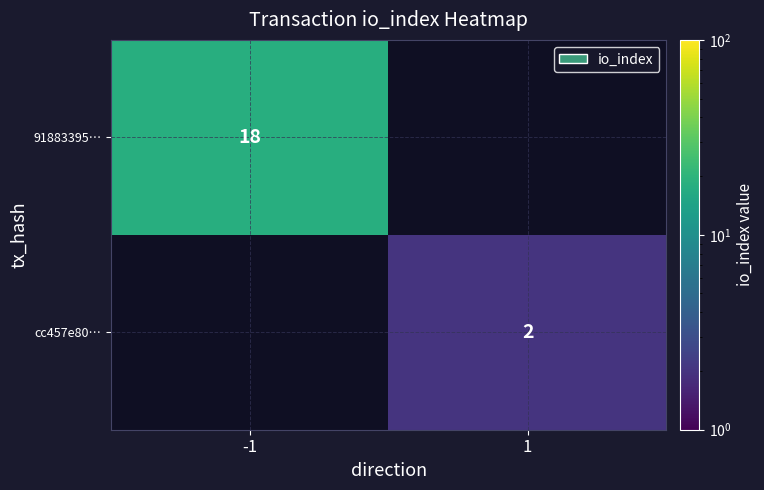

The value of 91883395… at -1 is 18. True or false?

True